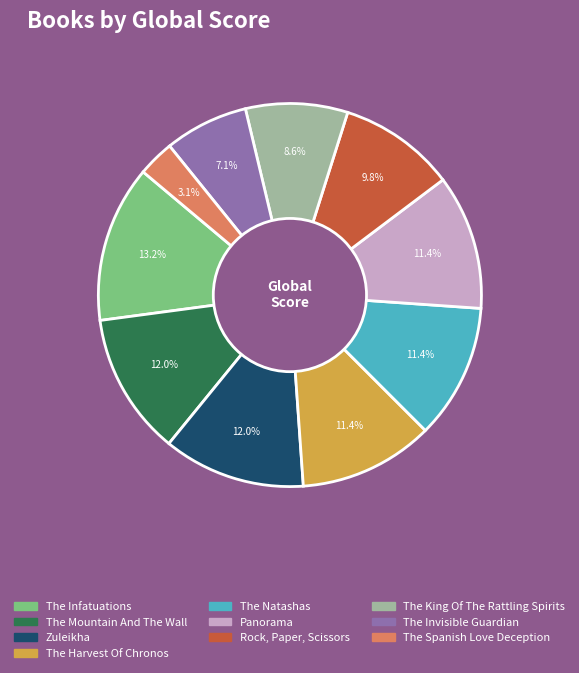

Is it true that Panorama is 11% of the pie?

True